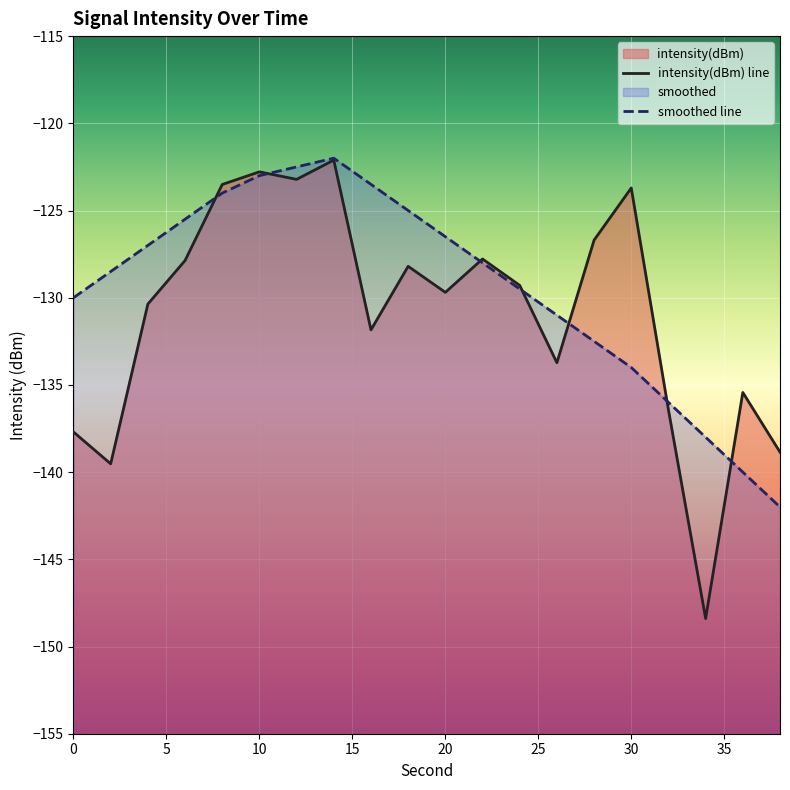

Which series has the widest spread of values?

intensity(dBm)